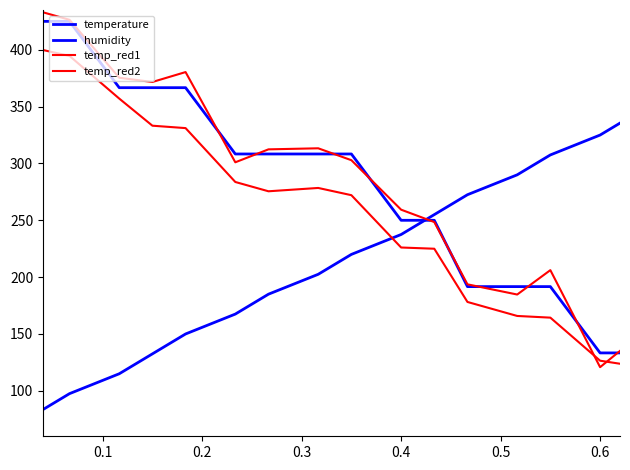

At which label does humidity reach its peak?

19